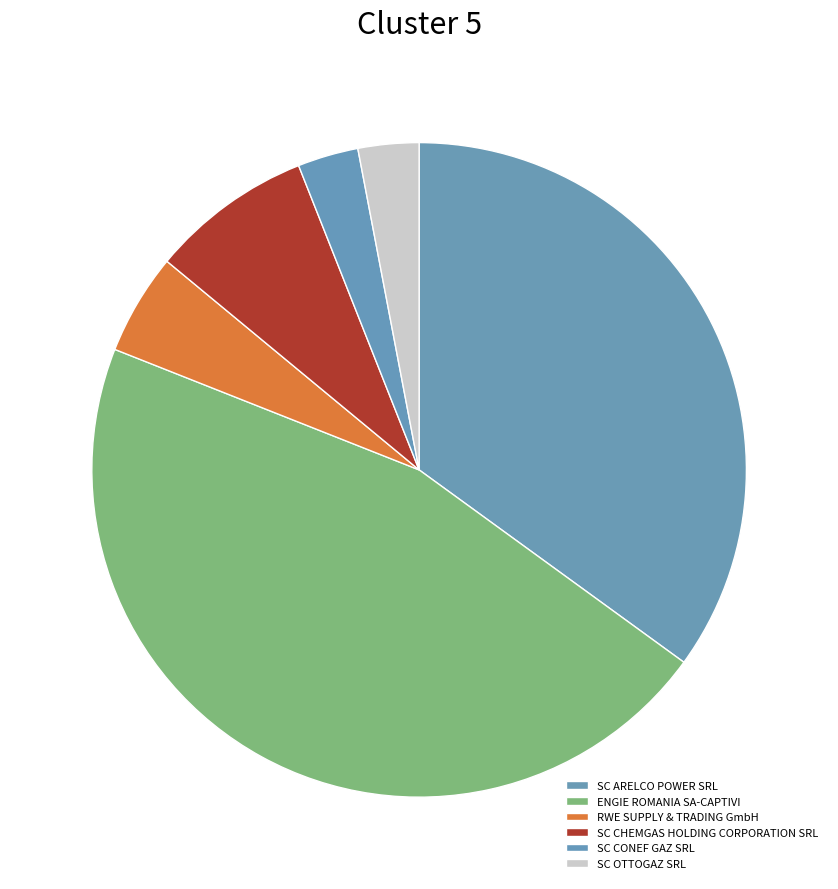

How many segments does this pie chart have?

6